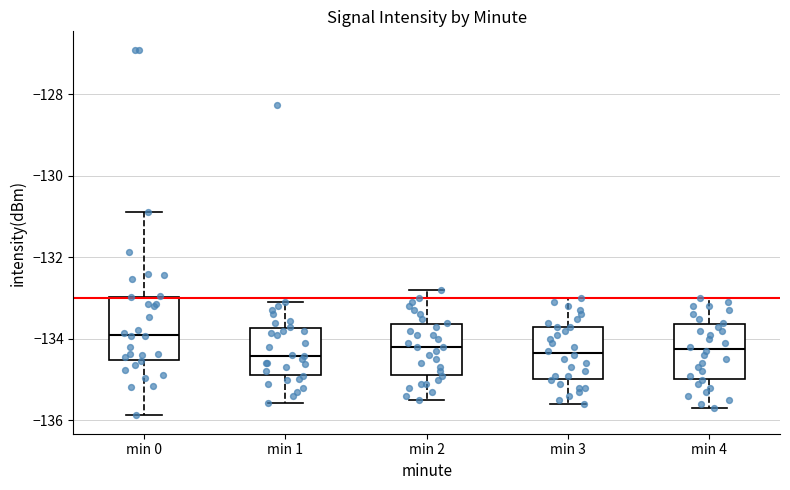

Reading left to right, read every box against the y-axis: the position of its median line, the range the box covers, and the ends of its whiskers. The values are not printed on the chart, so give them approximately, as read against the axis.

min 0: median -133.8, box -134.6 to -133.0, whiskers -135.8 to -130.8
min 1: median -134.4, box -134.8 to -133.8, whiskers -135.6 to -133.0
min 2: median -134.2, box -134.8 to -133.6, whiskers -135.4 to -132.8
min 3: median -134.4, box -135.0 to -133.6, whiskers -135.6 to -133.0
min 4: median -134.2, box -135.0 to -133.6, whiskers -135.6 to -133.0